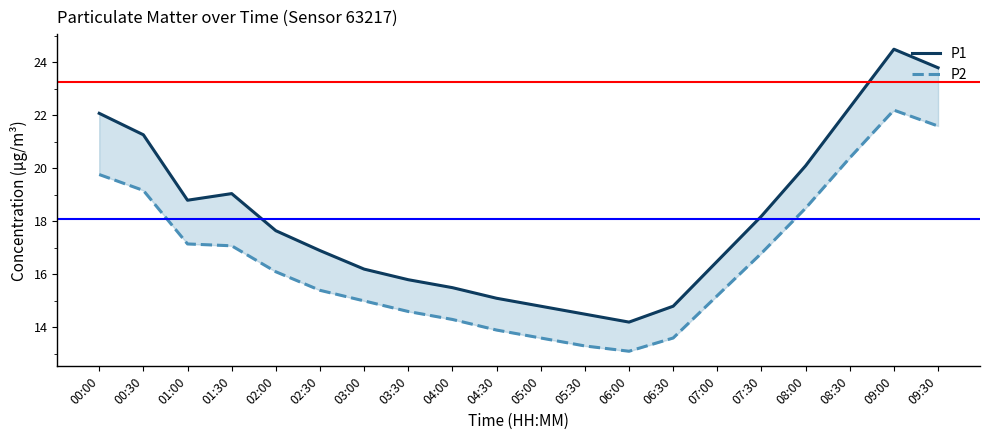

Which series changed the most between 00:00 and 07:00?

P1